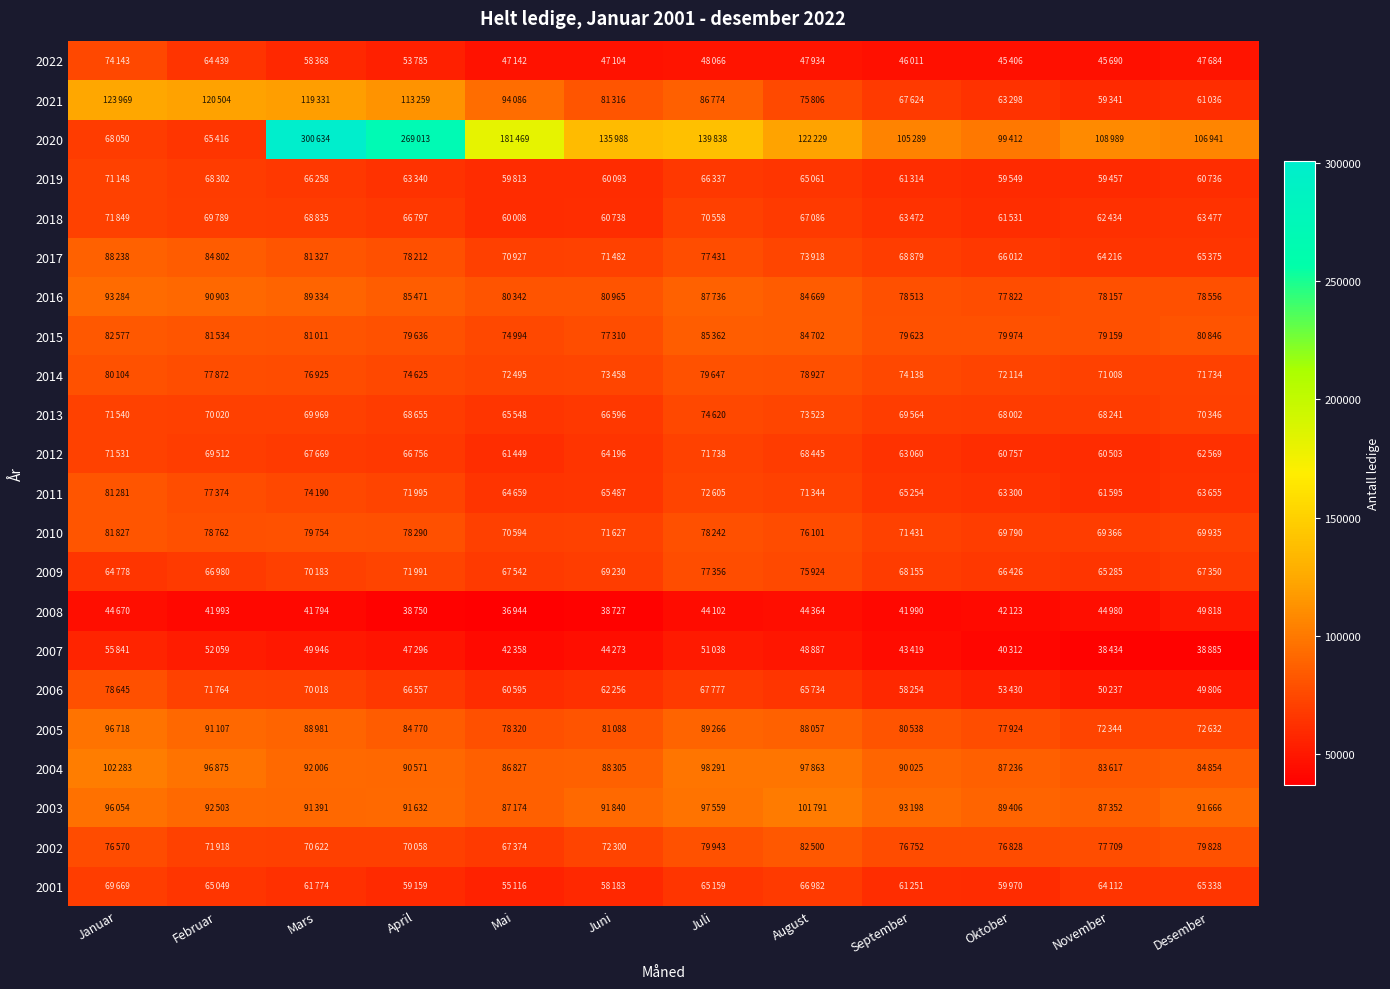

Which has a higher value, August or Juni?

August